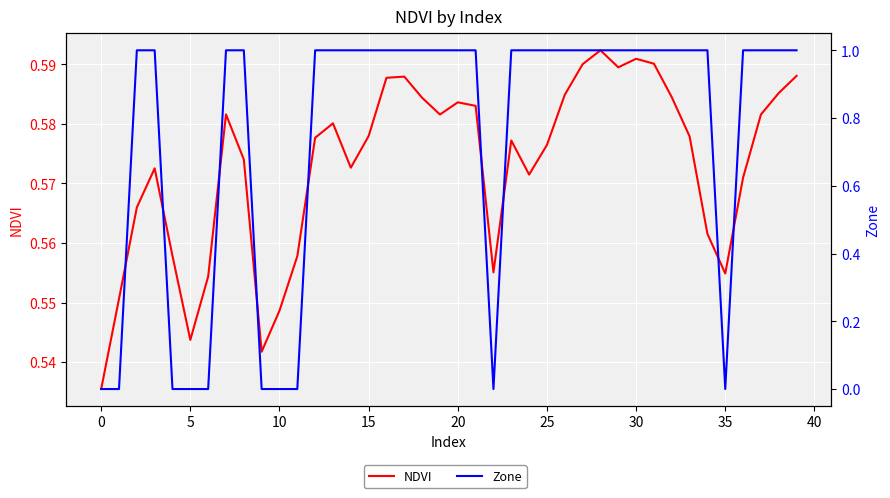

True or false: Zone and NDVI intersect in this chart.

True